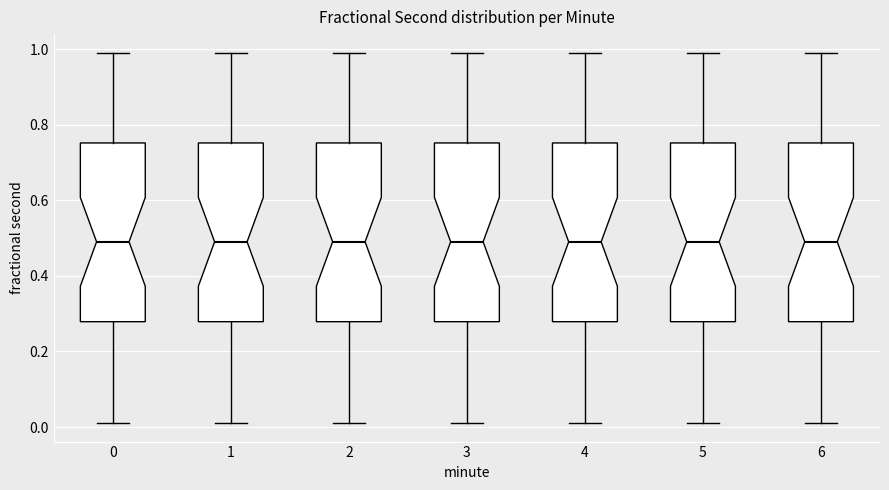

Where is the lower edge of the box at x = 1 on the y-axis? The values are not printed on the chart, so give them approximately, as read against the axis.

0.28